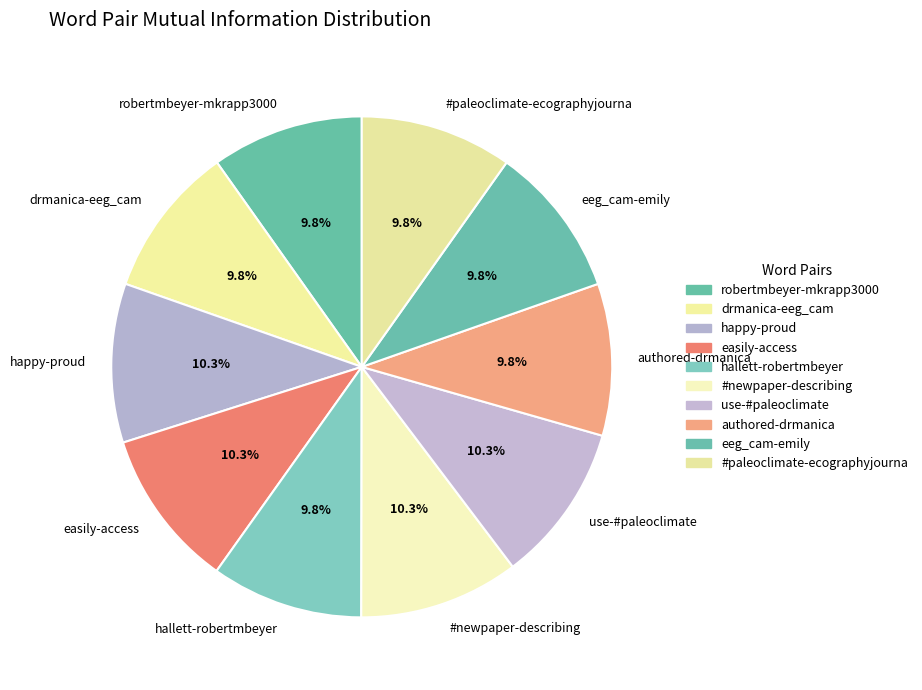

Is authored-drmanica the majority of the pie?

No